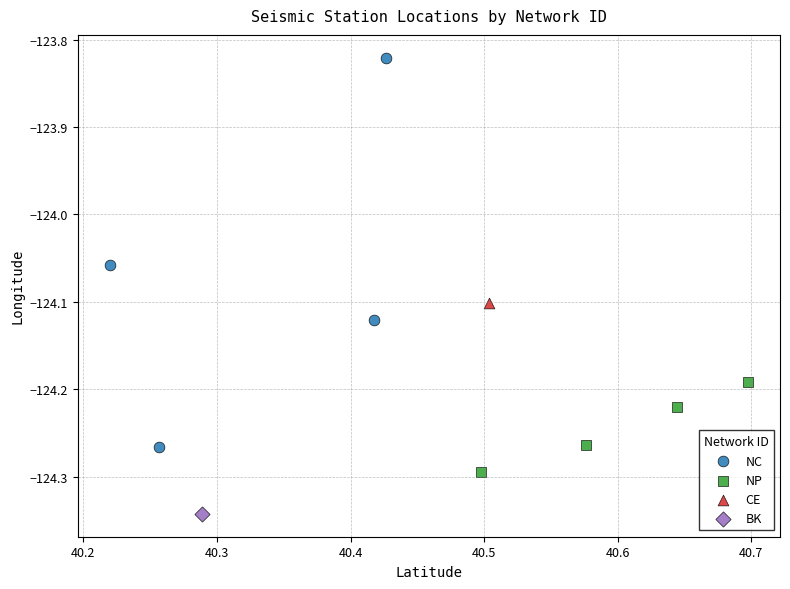

Which series contains the lowest Y value?

BK